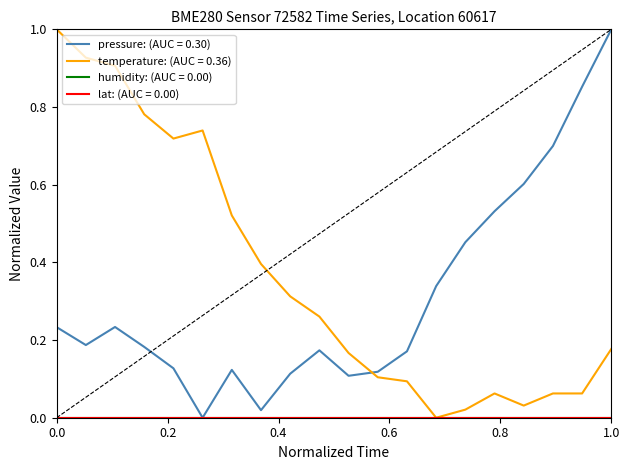

How many lines are shown in the chart?

4